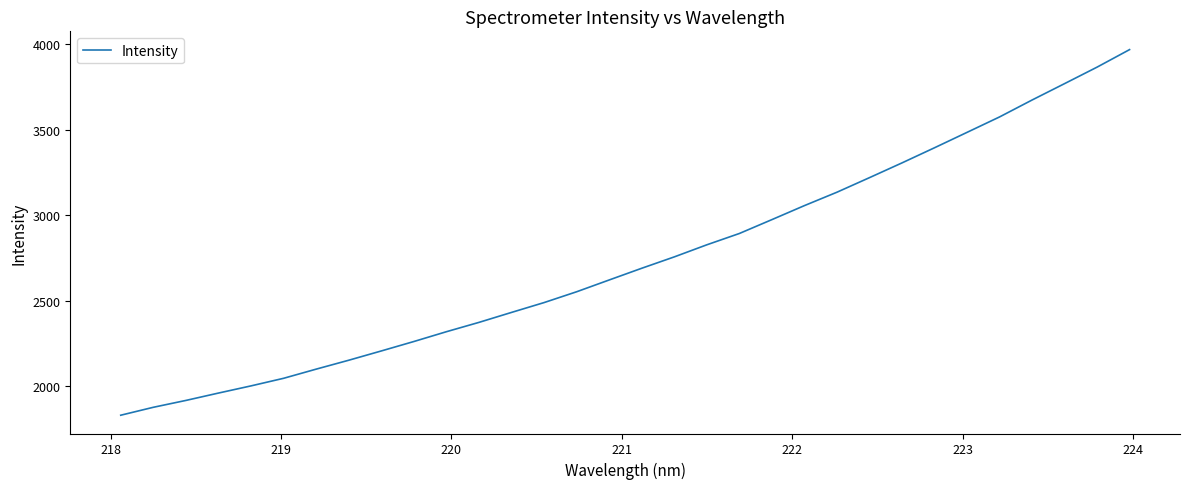

True or false: the data has more than 2 interior local peaks.

False